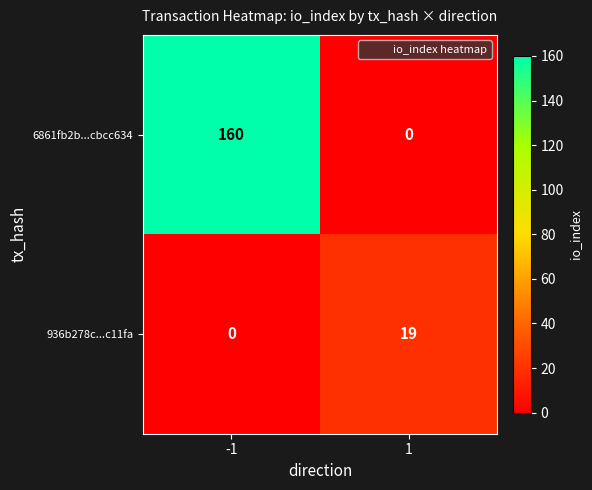

At how many categories does at least one series exceed 29?

1